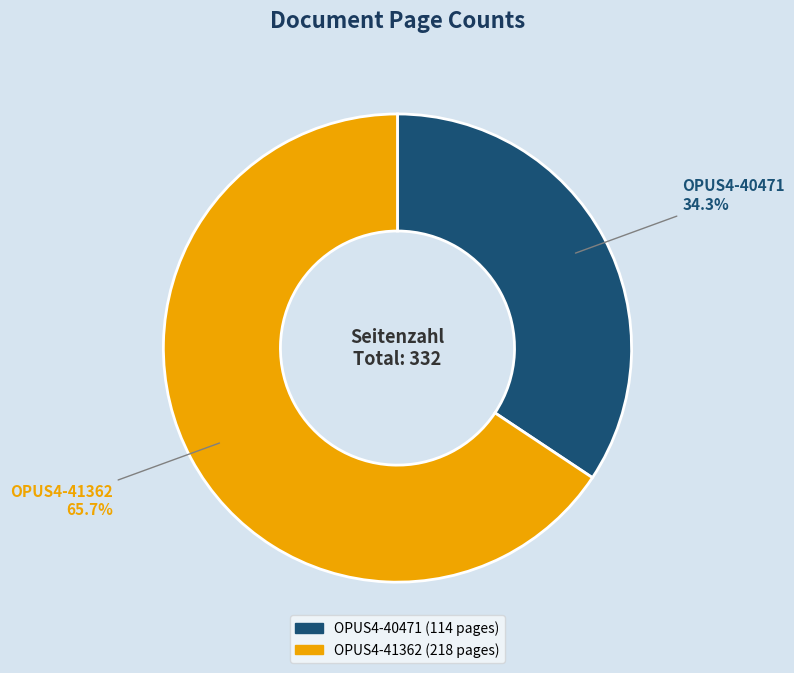

Combined, what portion of the pie is OPUS4-40471 and OPUS4-41362?

100.0%